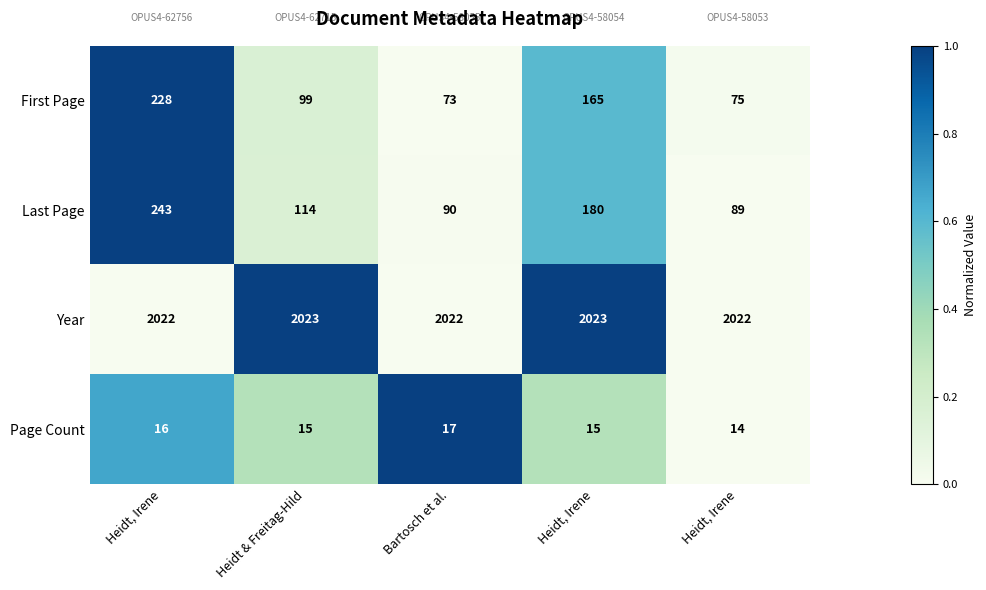

Reading right to left, transcribe all the data shown in this chart.

First Page: Heidt, Irene=75.0	Heidt, Irene=165.0	Bartosch et al.=73.0	Heidt & Freitag-Hild=99.0	Heidt, Irene=228.0
Last Page: Heidt, Irene=89.0	Heidt, Irene=180.0	Bartosch et al.=90.0	Heidt & Freitag-Hild=114.0	Heidt, Irene=243.0
Year: Heidt, Irene=2022.0	Heidt, Irene=2023.0	Bartosch et al.=2022.0	Heidt & Freitag-Hild=2023.0	Heidt, Irene=2022.0
Page Count: Heidt, Irene=14.0	Heidt, Irene=15.0	Bartosch et al.=17.0	Heidt & Freitag-Hild=15.0	Heidt, Irene=16.0